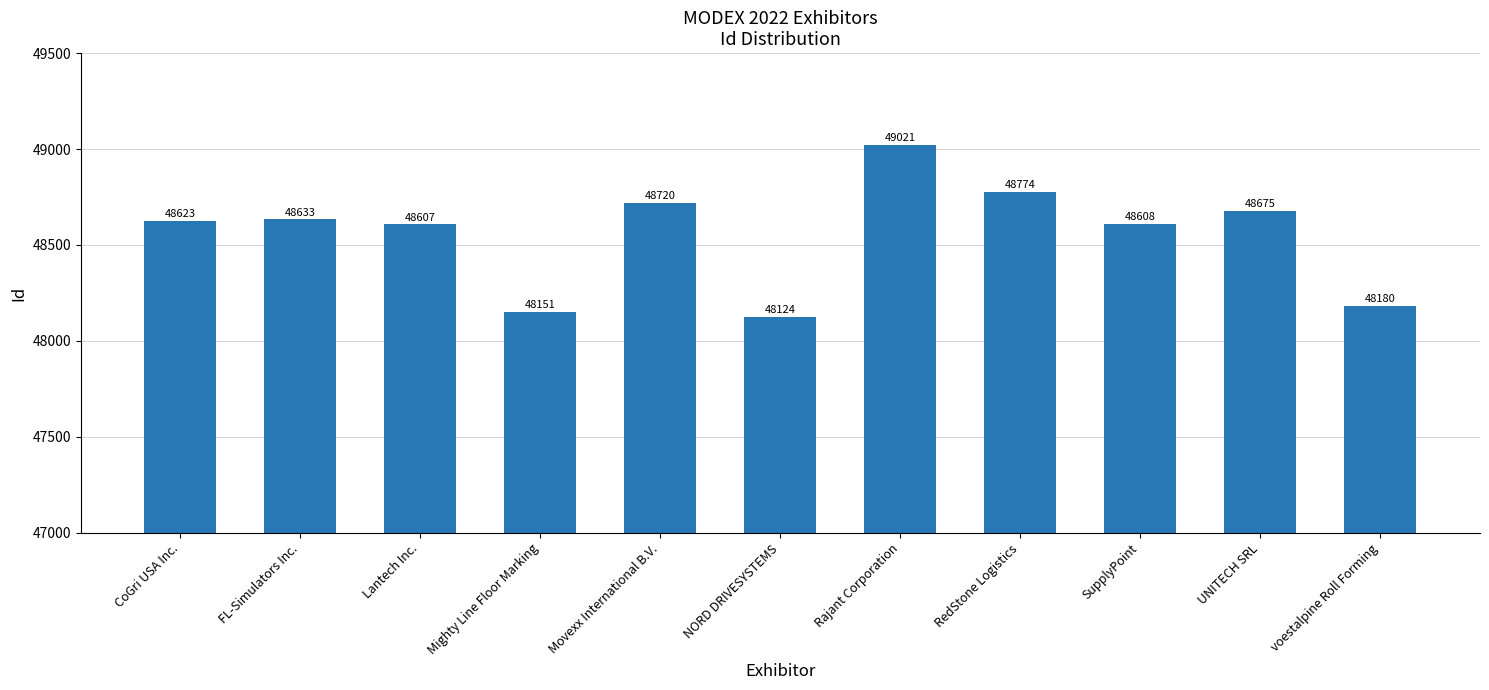

How many data points are less than 48623?

5